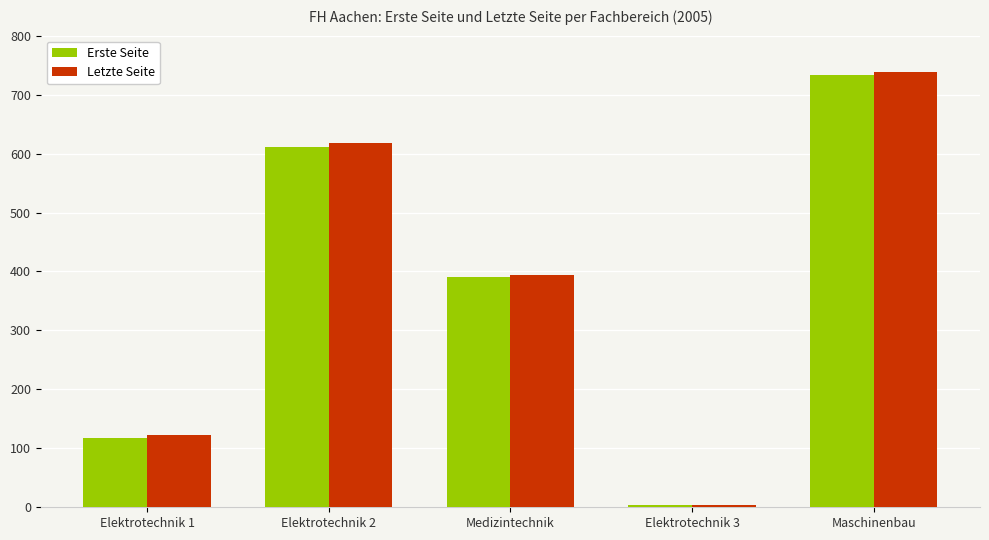

Which series has the largest range (max minus min)?

Letzte Seite